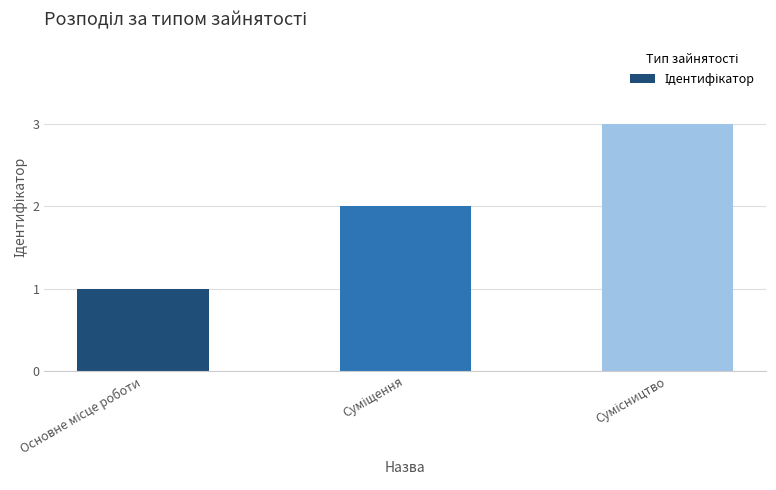

What is the average value?

2